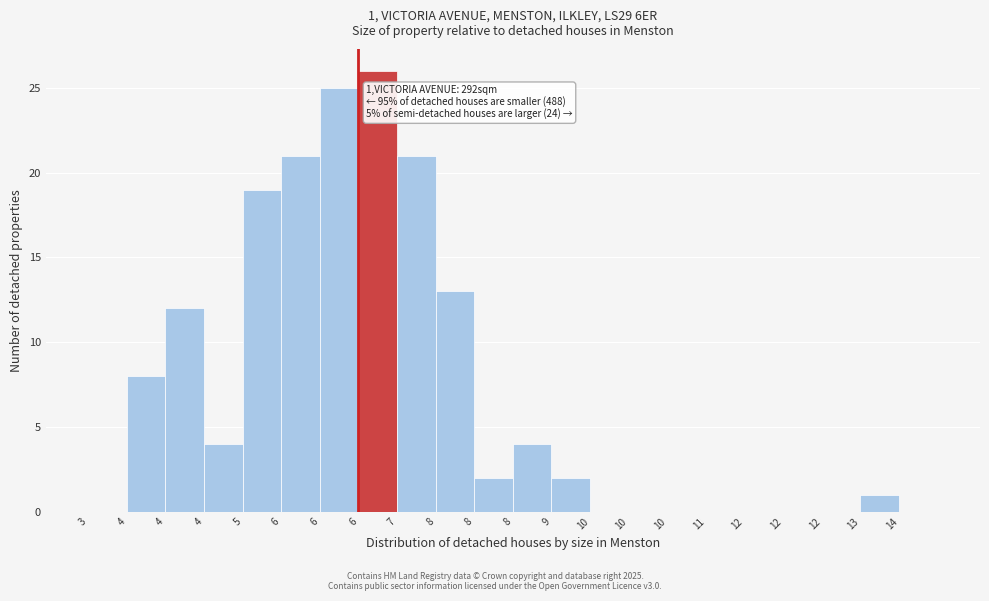

Are the bars horizontal?

No